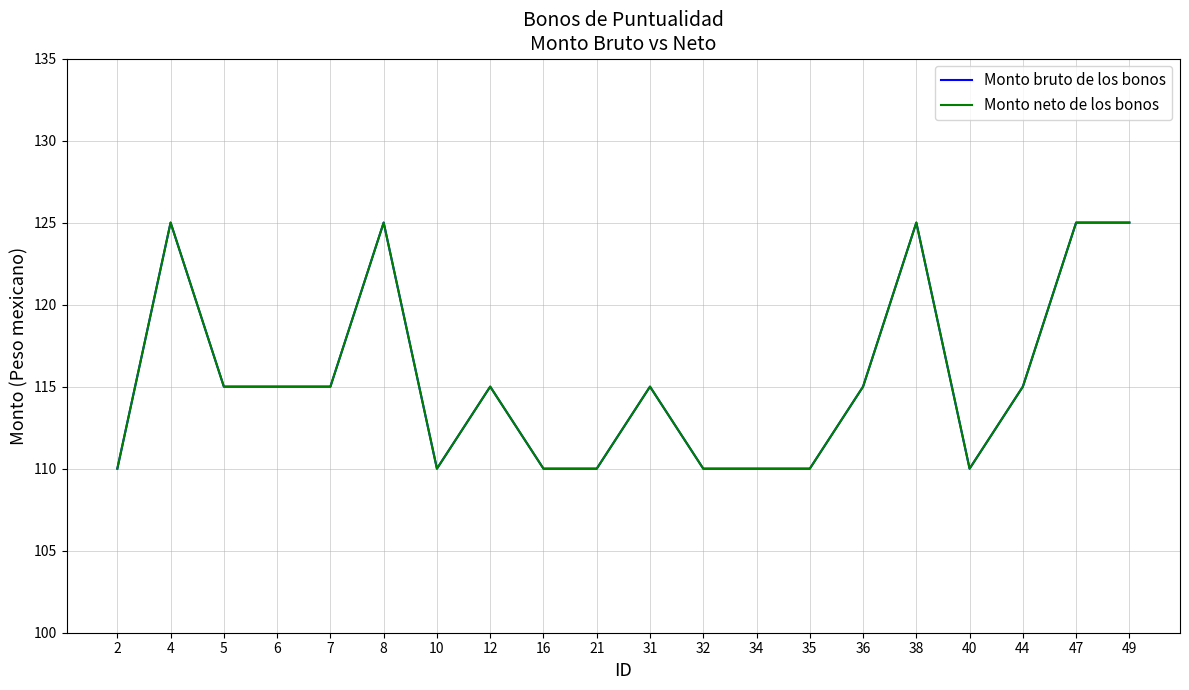

Is the value of Monto bruto de los bonos at 6 greater than the value of Monto neto de los bonos at 6?

No